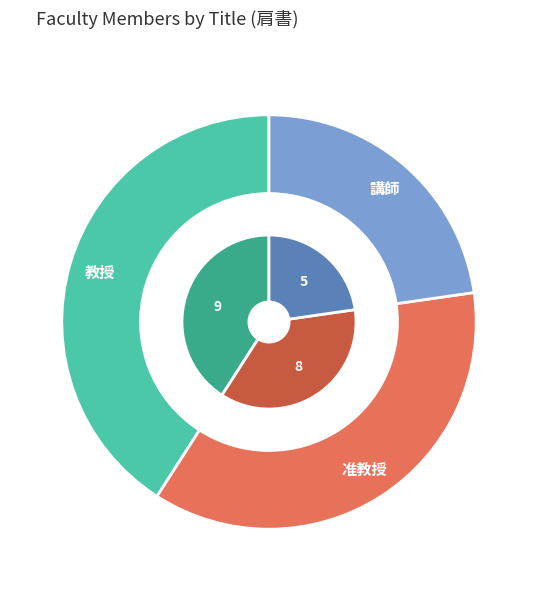

Which category has the biggest portion of the pie?

教授